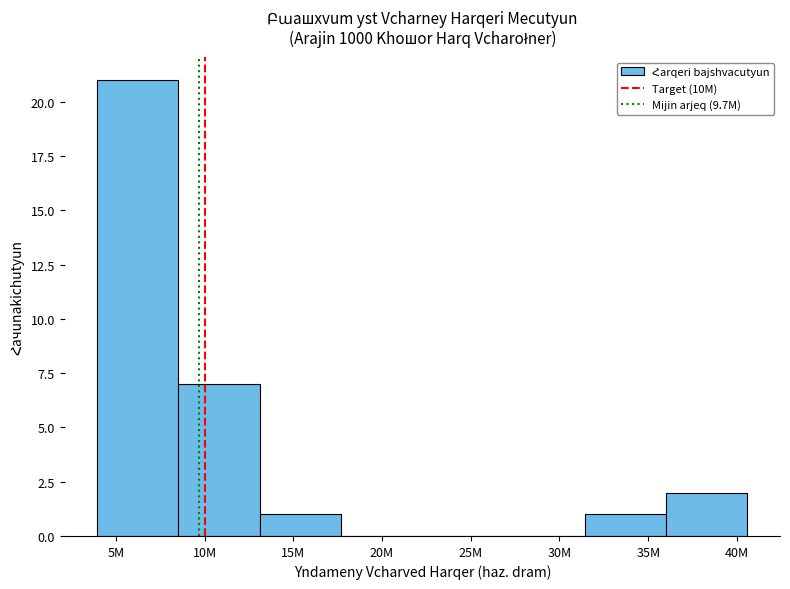

Reading left to right, transcribe all the data shown in this chart.

5M=21	10M=7	15M=1	20M=0	25M=0	30M=0	35M=1	40M=2